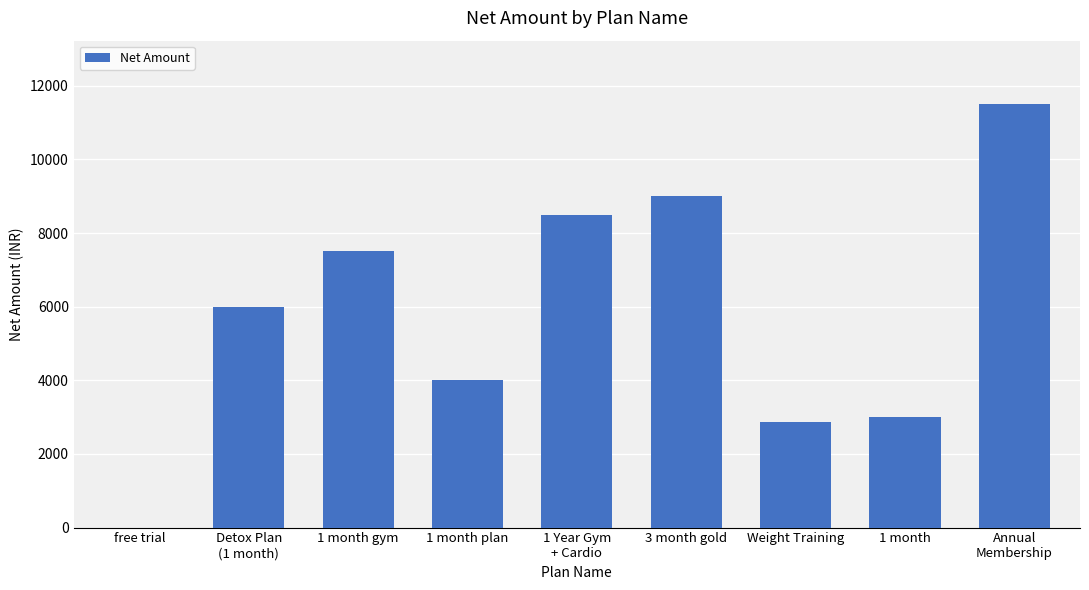

What is the approximate value at 1 month?

3009.8